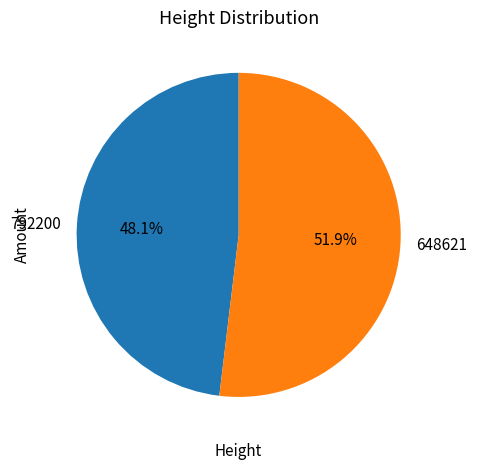

Does any single category account for the majority?

Yes